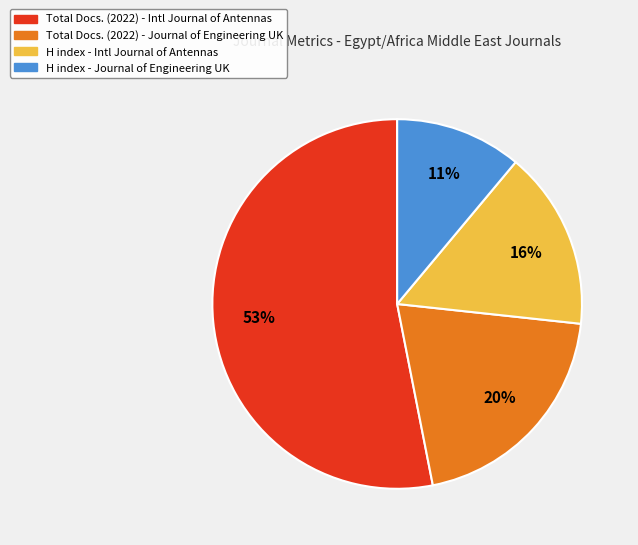

Is there any slice that represents more than half of the pie?

Yes